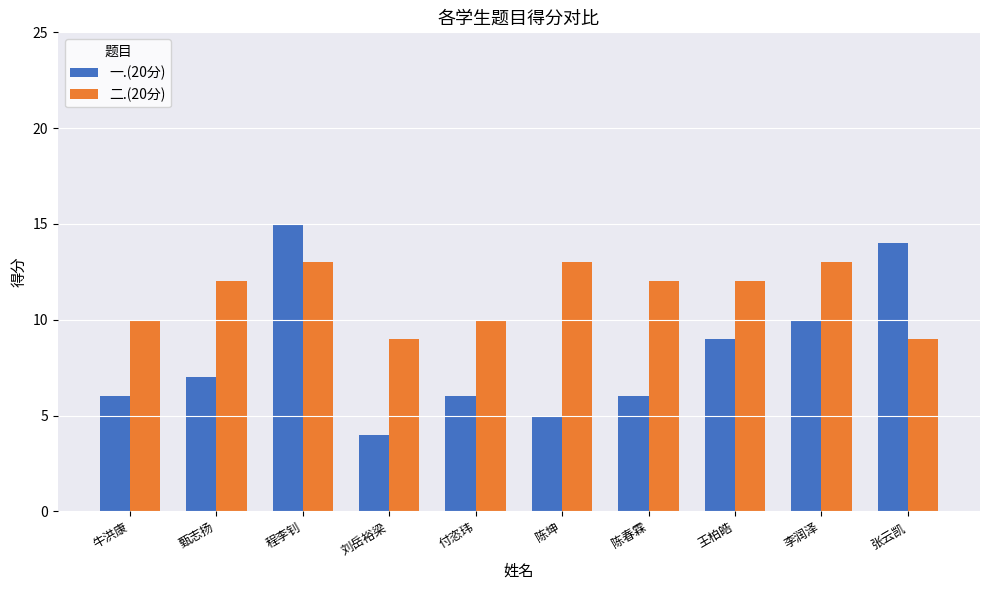

At how many categories does at least one series exceed 4?

10